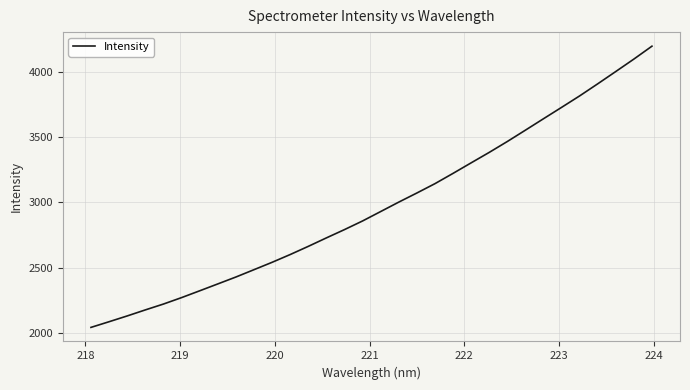

What is the minimum value shown in the chart?

2041.4